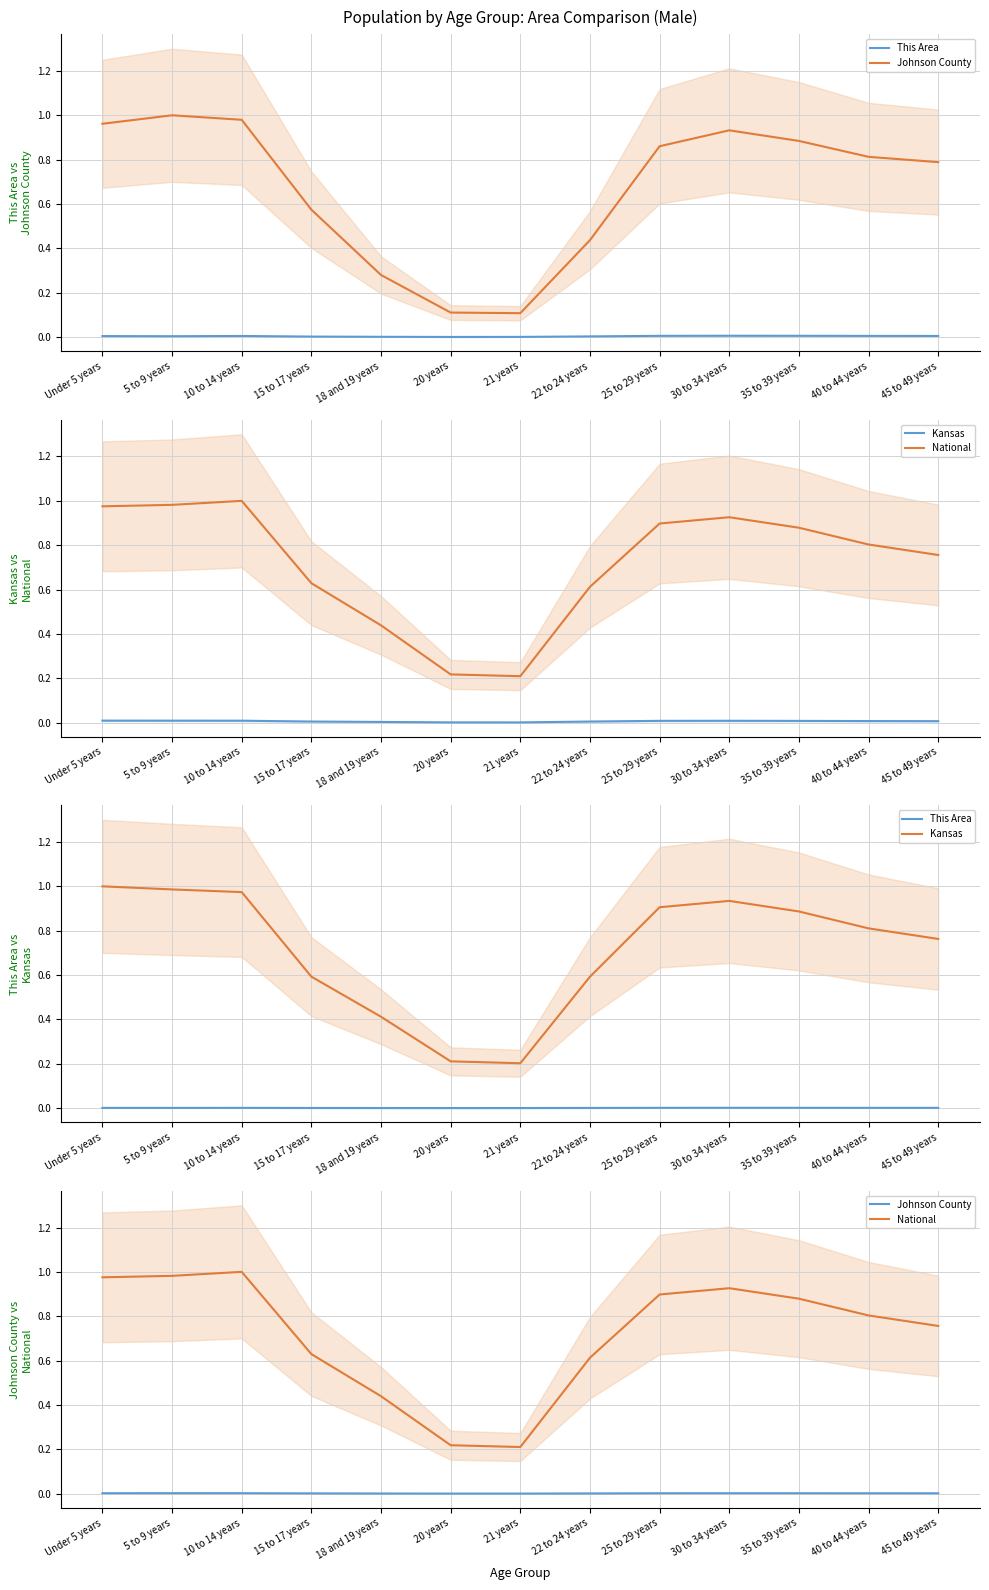

True or false: This Area has a value of 0.0 at 35 to 39 years.

True